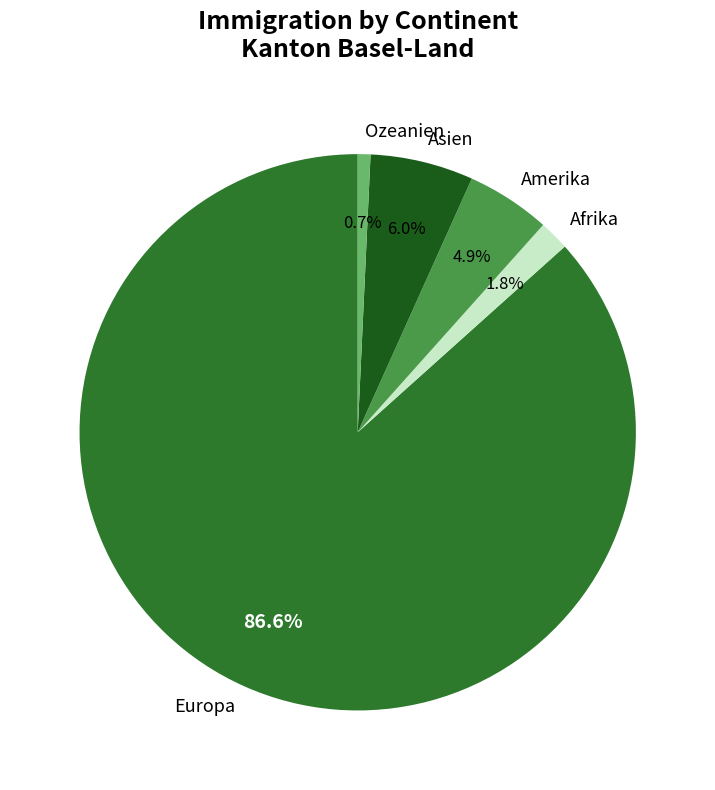

To the nearest percent, what portion does Europa represent?

87%